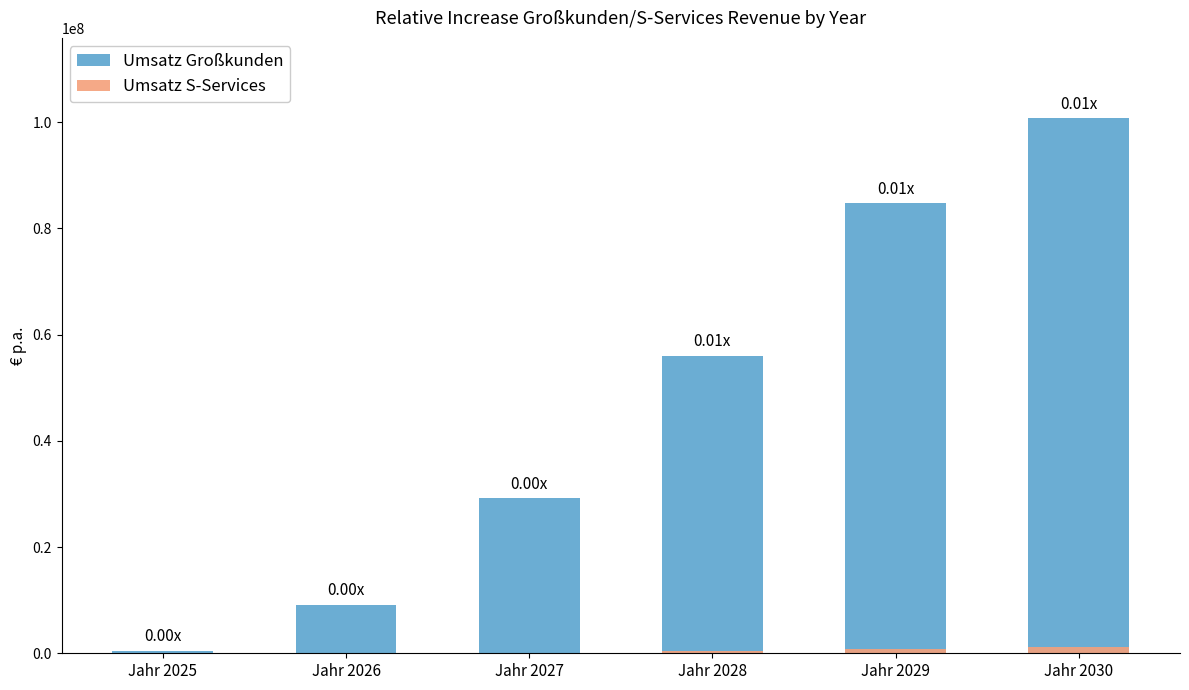

Reading right to left, list all the values displayed in this chart.

Umsatz Großkunden: 100763892.7	84807217.3	56012144.5	29196031.7	9145027.4	511238.1
Umsatz S-Services: 1239876.4	783590.0	379277.1	103574.0	16773.1	2520.0